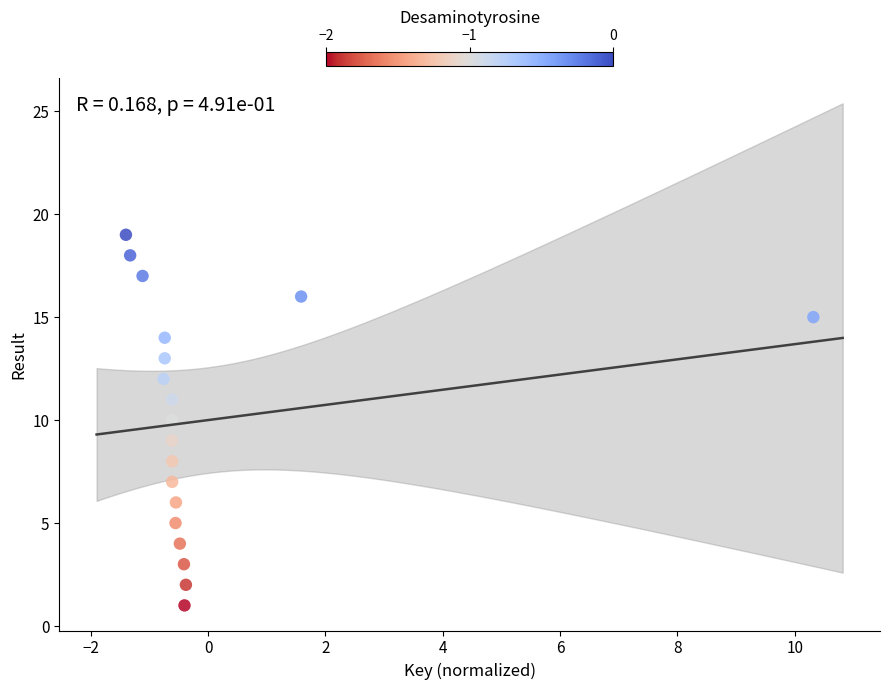

What is the range of Y values (max minus min)?

18